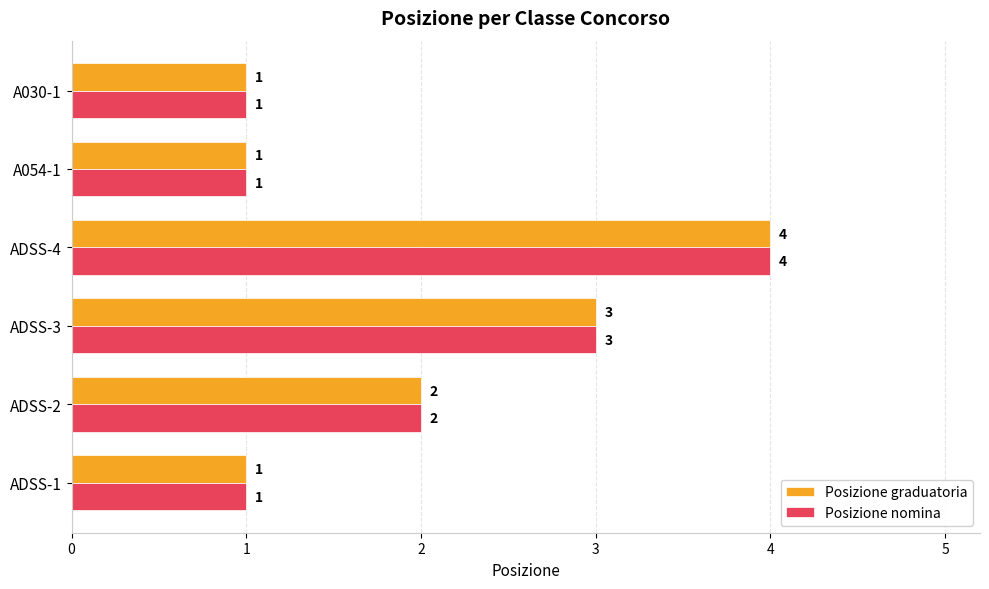

At which label is Posizione nomina closest to 2?

ADSS-2